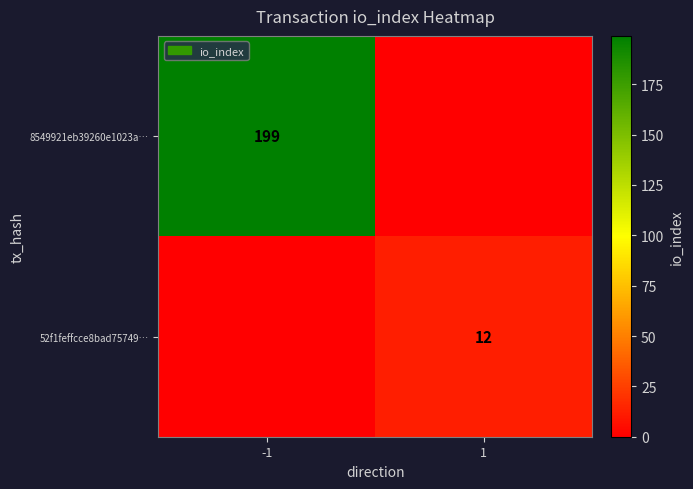

At which category is the sum across all series the highest?

-1